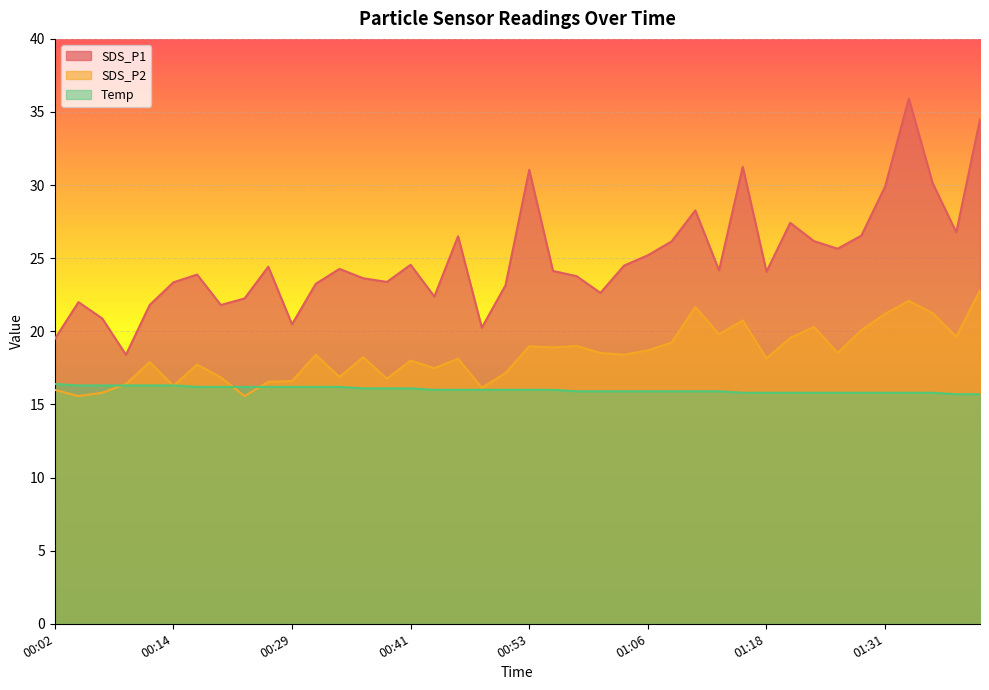

The value of SDS_P1 at 00:51 is 36.9. True or false?

False